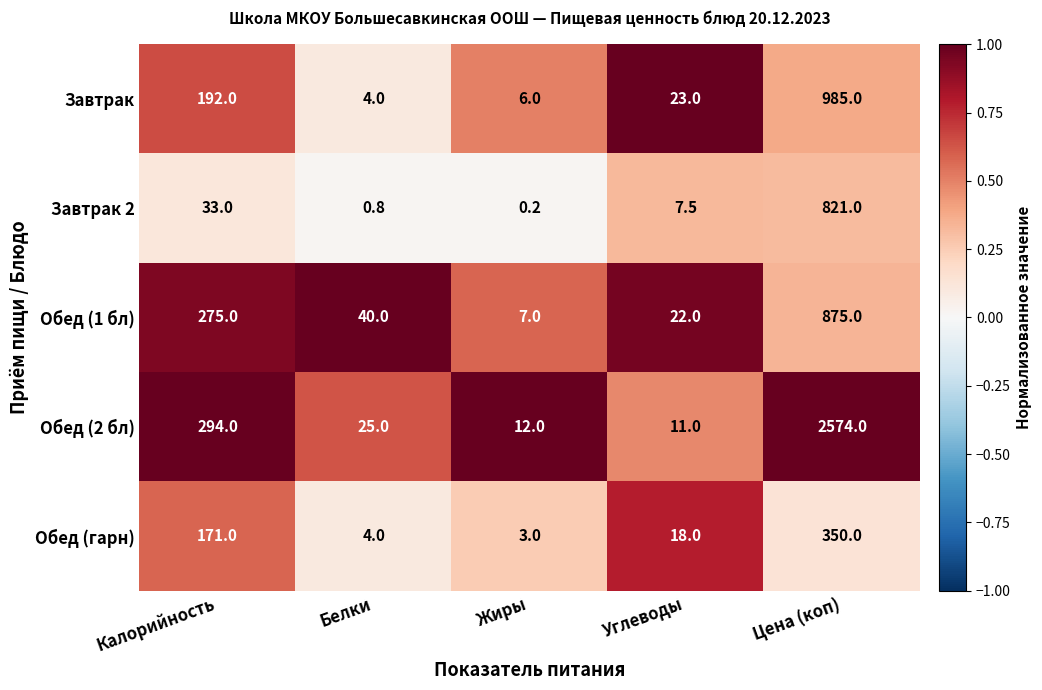

True or false: Завтрак has a value of 192.0 at Калорийность.

True